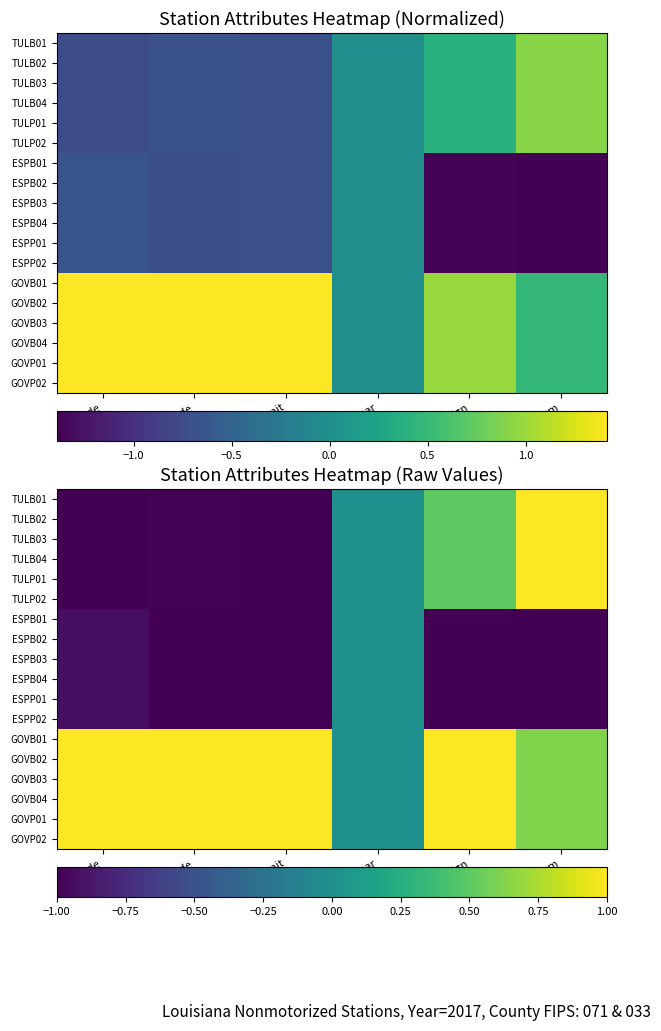

What is the difference between the maximum and minimum values in the TULP01 series?

2.0